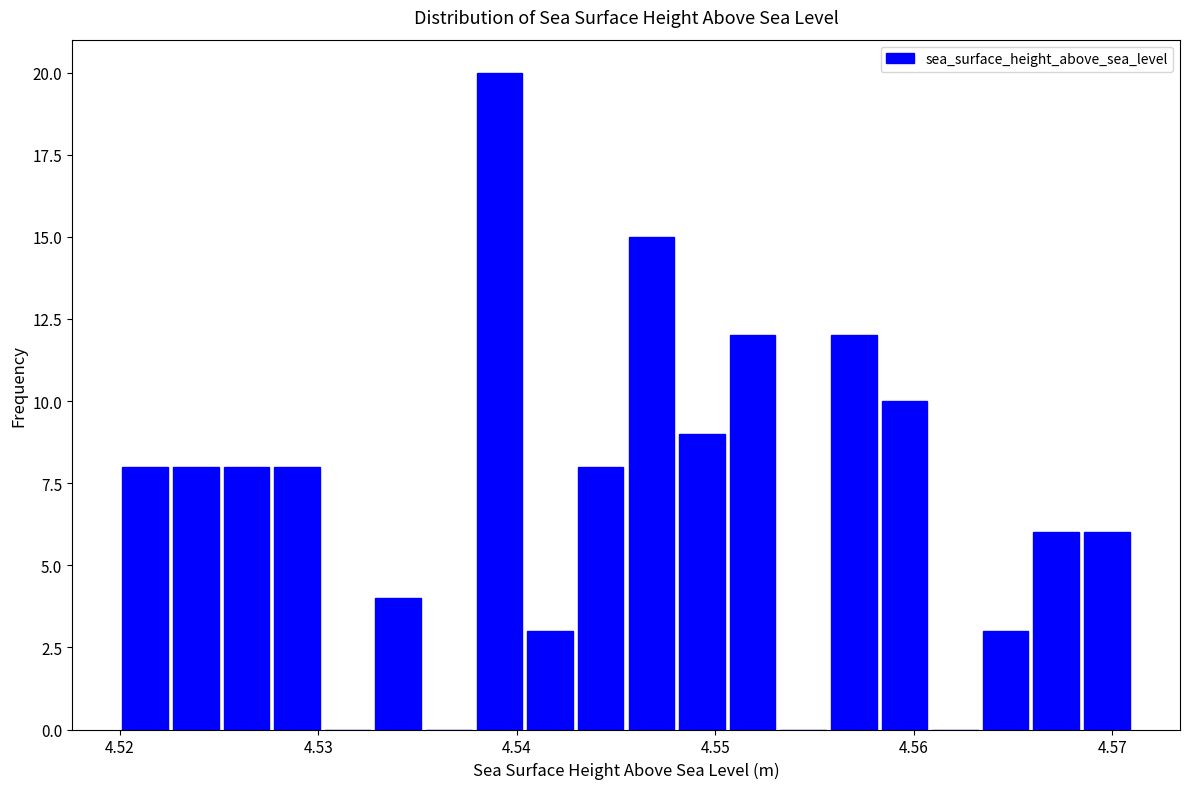

Read against the x-axis, roughly where is the centre of the tallest bar?

4.539